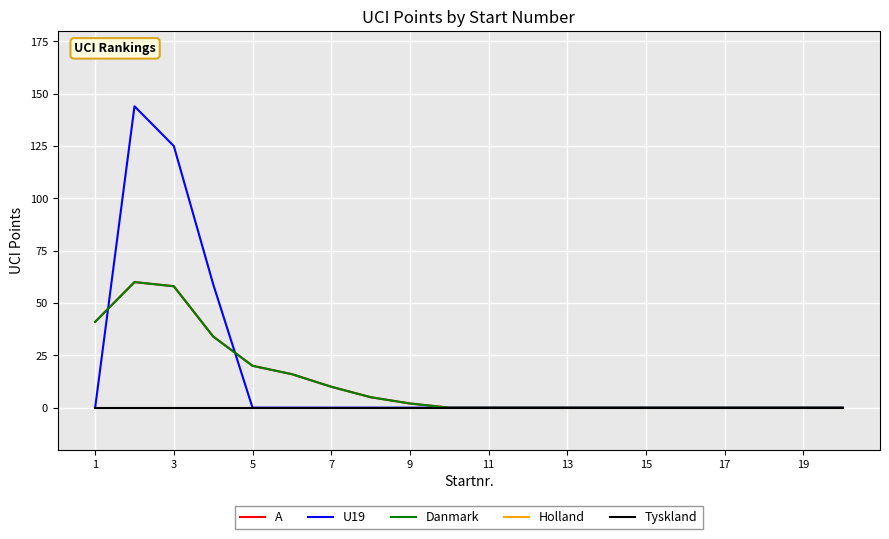

Is this an area chart (filled region under the line)?

No